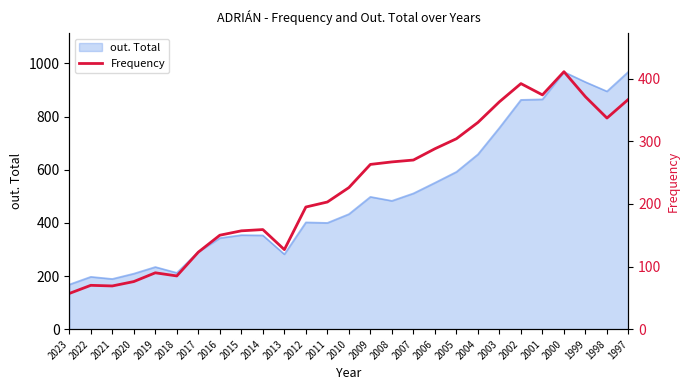

Is it true that out. Total equals 291 at 2017?

True